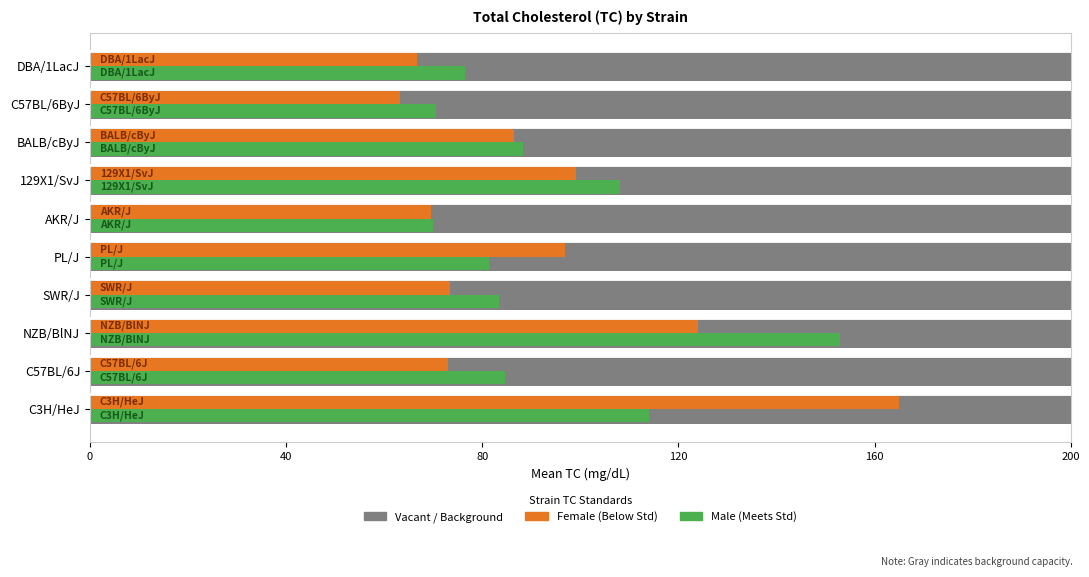

At how many categories does at least one series exceed 139?

2